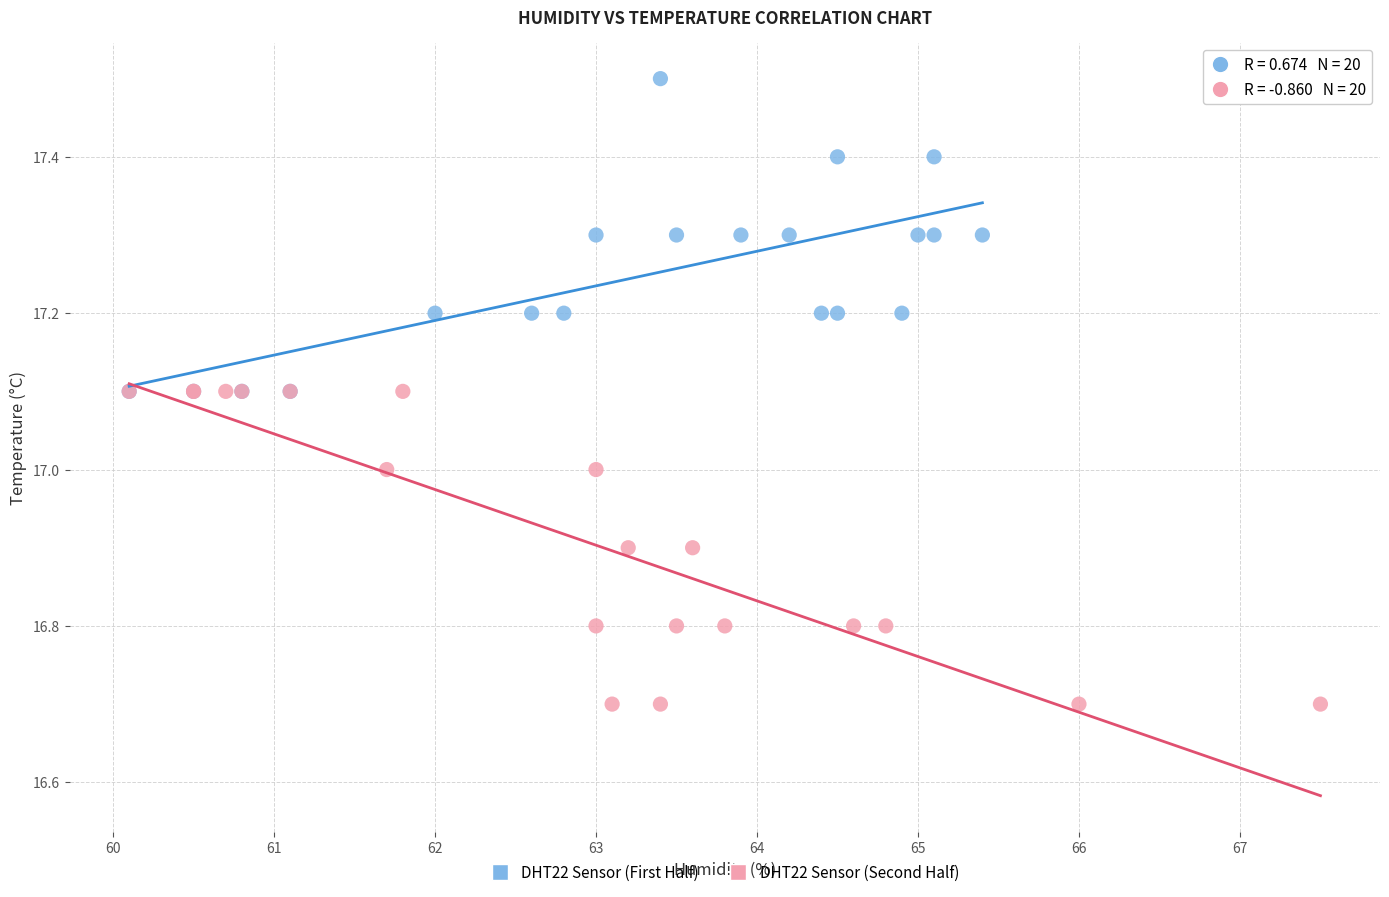

Which series contains the lowest Y value?

DHT22 Sensor (Second Half)